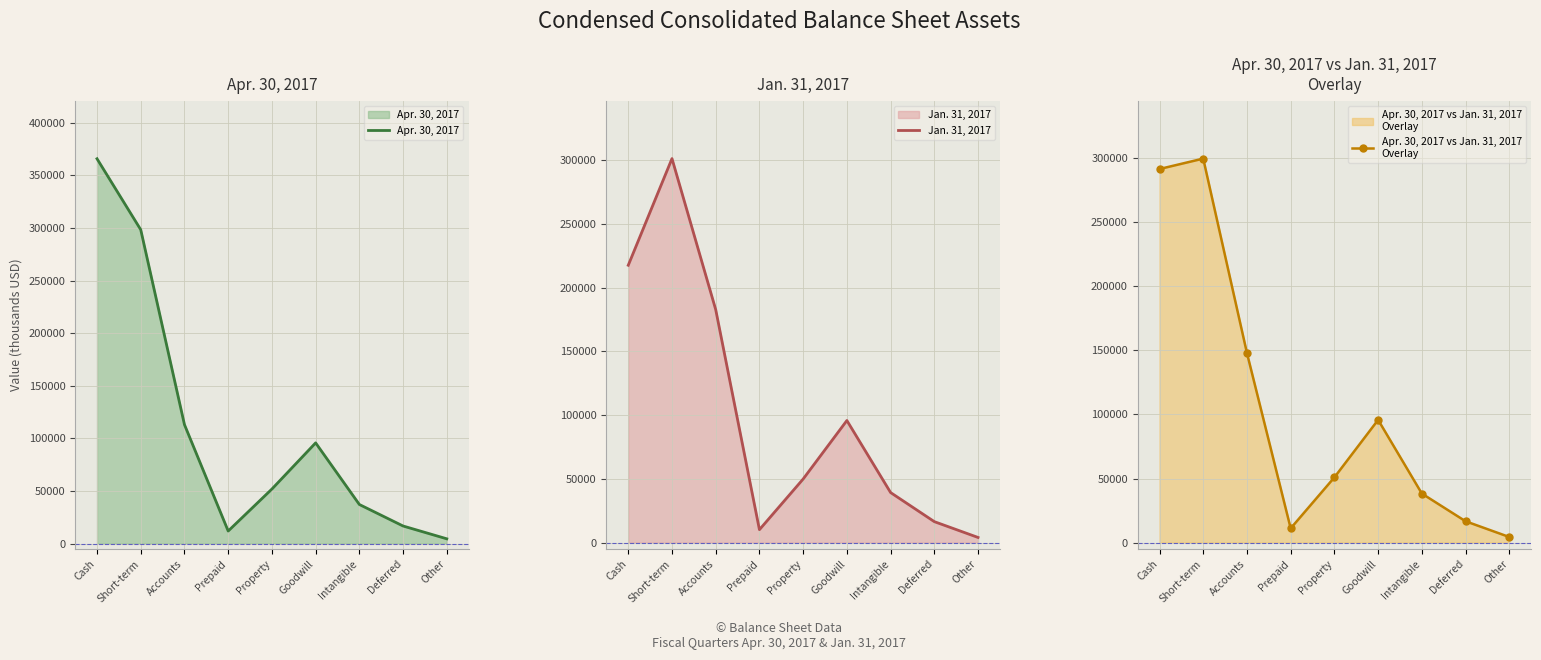

What is the value of the Apr. 30, 2017 vs Jan. 31, 2017
Overlay point at the 7th from the left?

38278.0